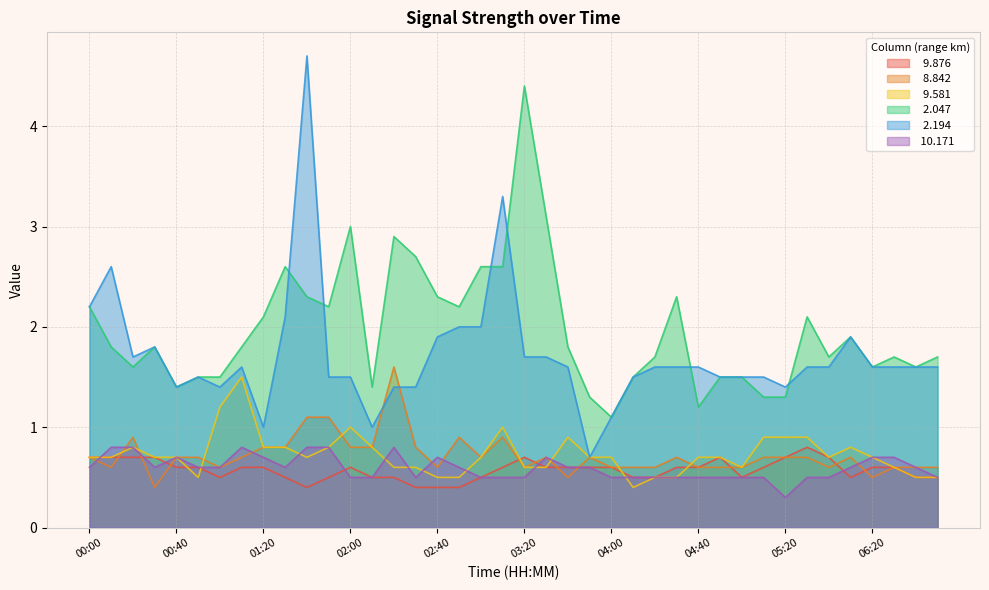

True or false:   2.194 has a value of 2.7 at 01:10.

False